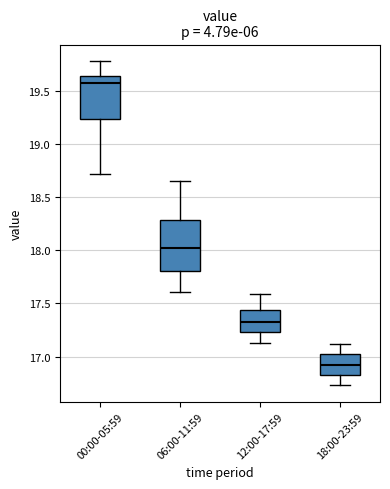

Reading left to right, read every box against the y-axis: the position of its median line, the range the box covers, and the ends of its whiskers. The values are not printed on the chart, so give them approximately, as read against the axis.

00:00-05:59: median 19.55, box 19.25 to 19.65, whiskers 18.70 to 19.80
06:00-11:59: median 18.00, box 17.80 to 18.30, whiskers 17.60 to 18.65
12:00-17:59: median 17.35, box 17.25 to 17.45, whiskers 17.15 to 17.60
18:00-23:59: median 16.95, box 16.85 to 17.00, whiskers 16.75 to 17.10